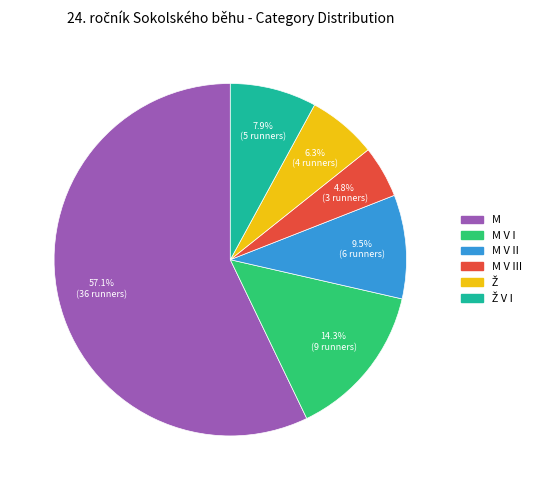

Count the number of slices in the pie.

6